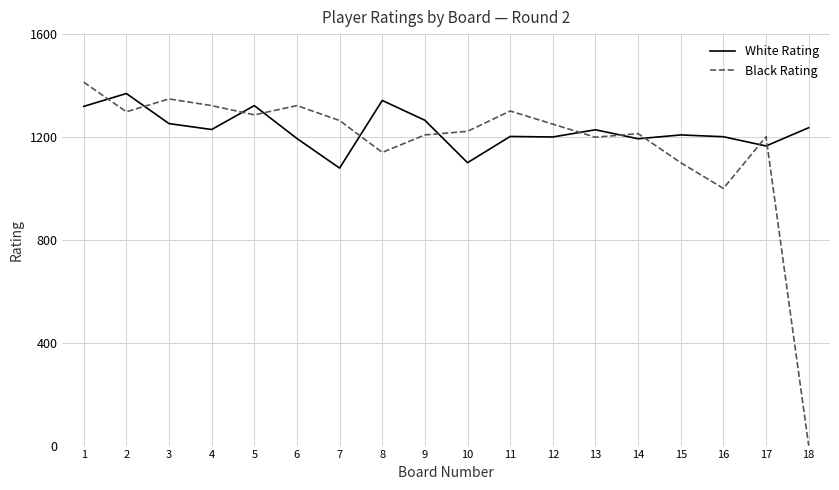

What is the sum of the Black Rating values at 6 and 4?

2644